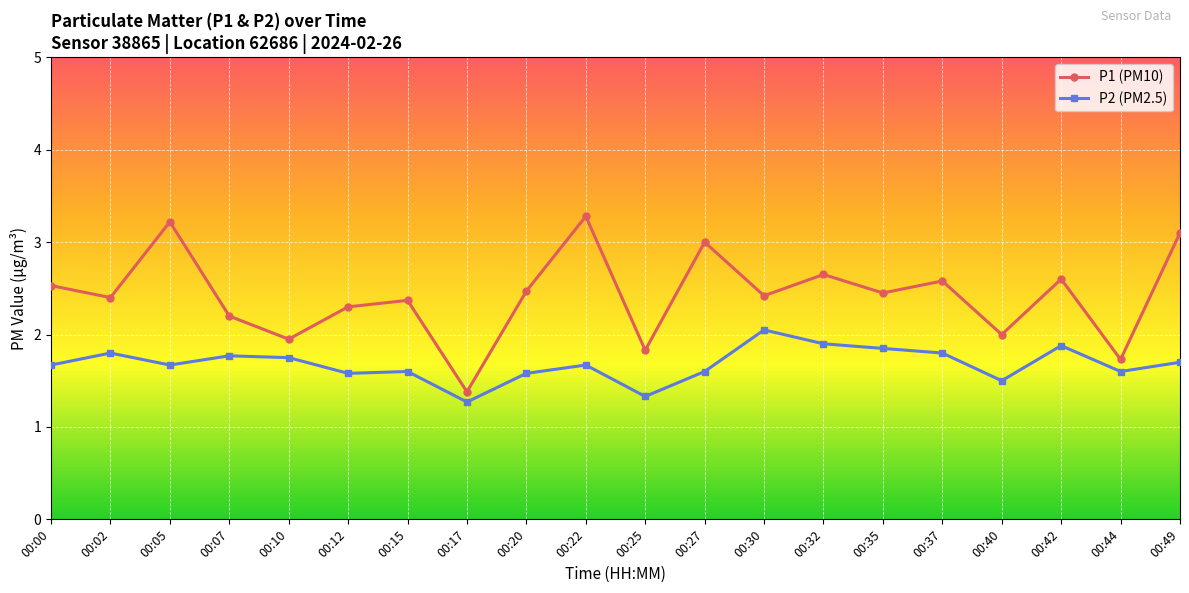

List the series in order of their peak value, highest first.

P1 (PM10), P2 (PM2.5)